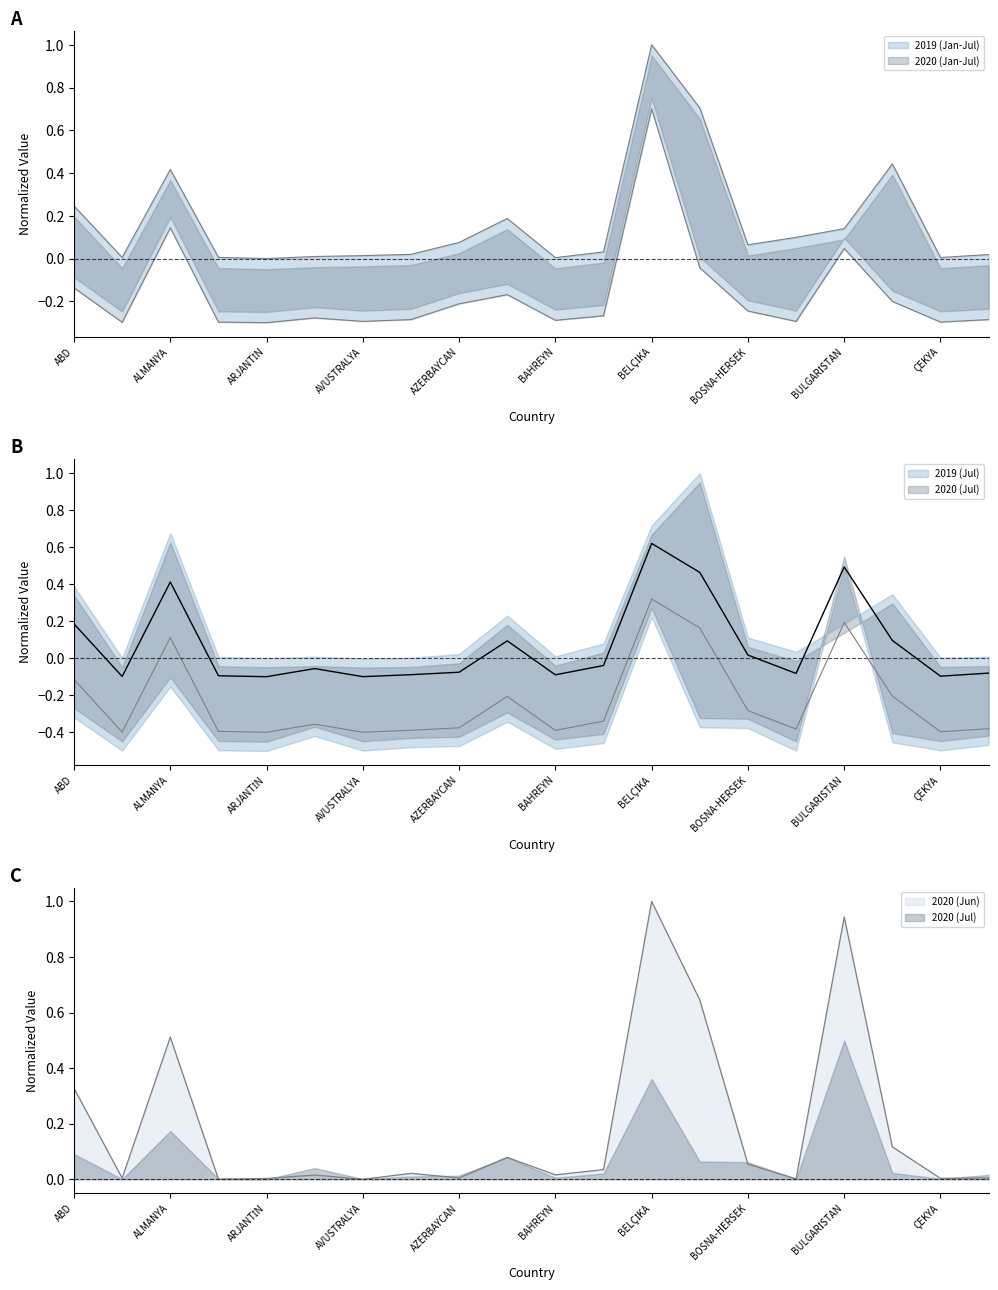

In 2019 (Jan-Jul), how many points are higher than both neighbors (excluding endpoints)?

4